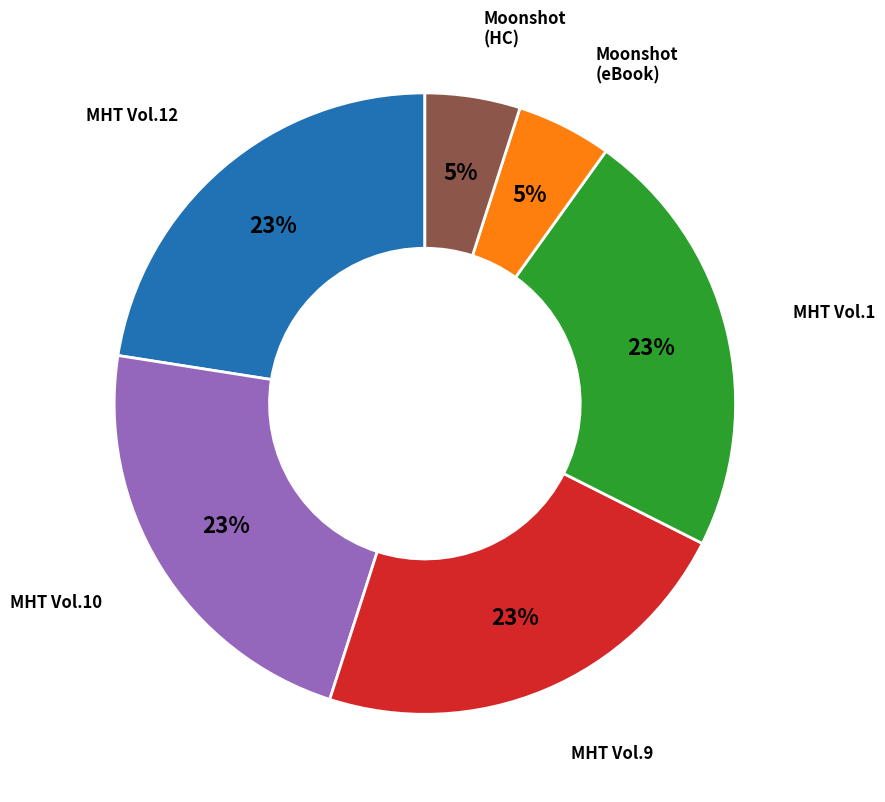

How many slices are in this pie chart?

6